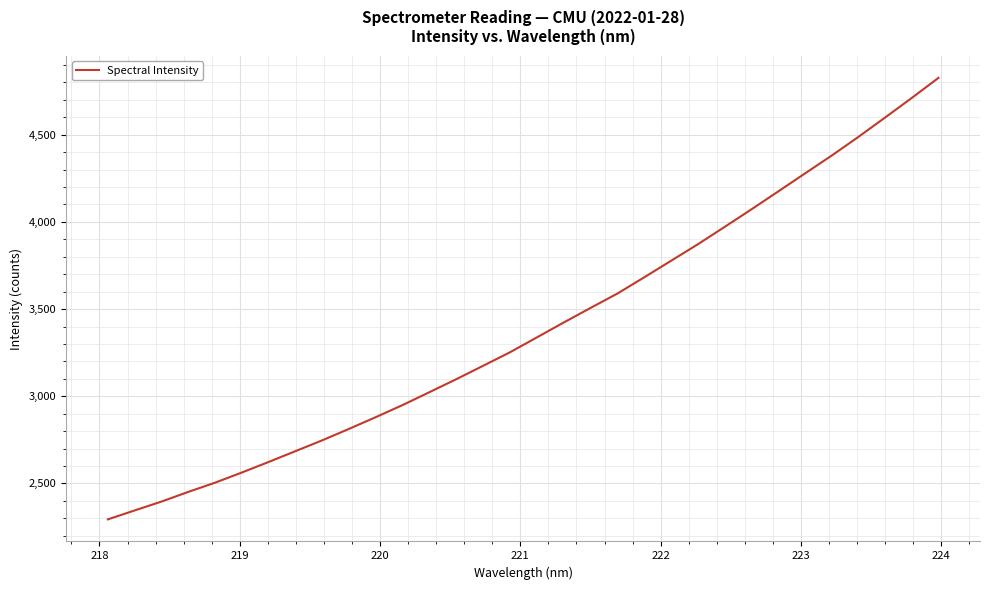

What is the maximum value shown in the chart?

4826.1